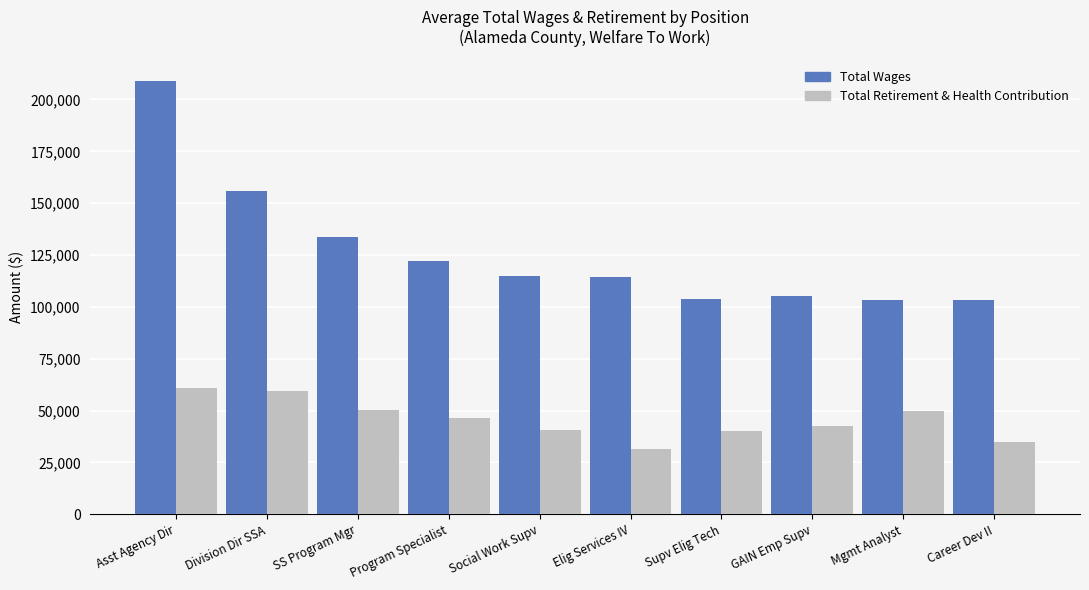

At which category is the sum across all series the highest?

Asst Agency Dir